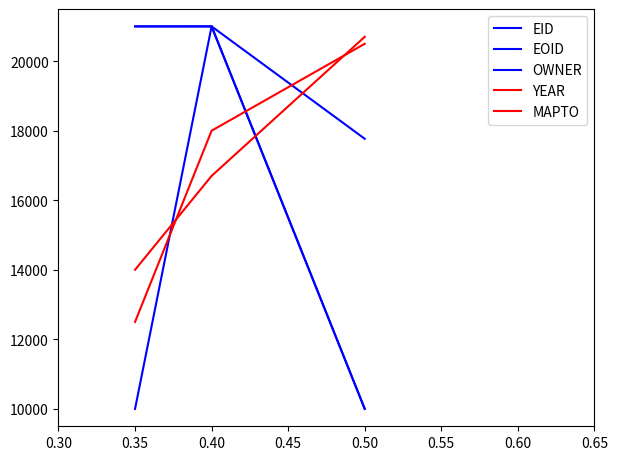

Does the chart have visible grid lines?

No